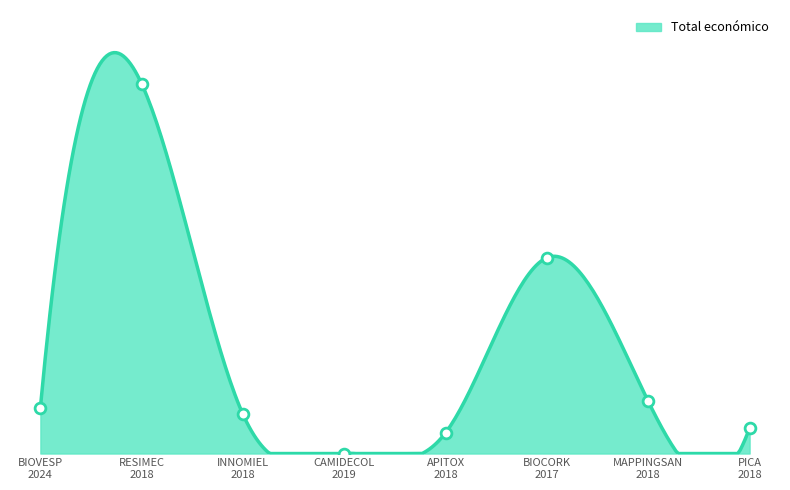

What is the change in value from BIOVESP 2024 to RESIMEC 2018?

+4207784